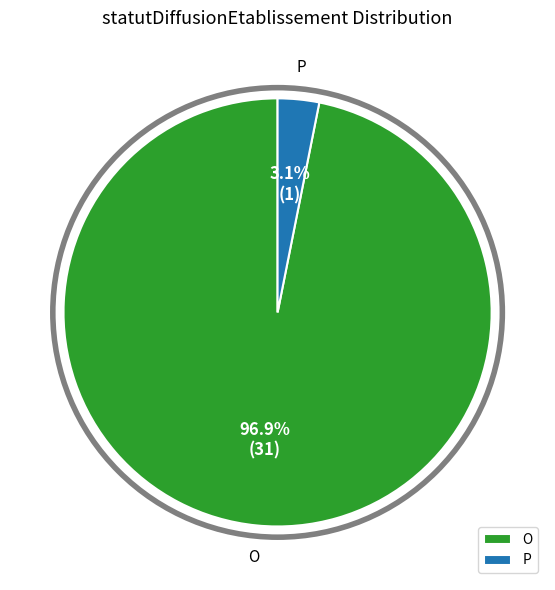

What is the smallest slice in the pie chart?

P